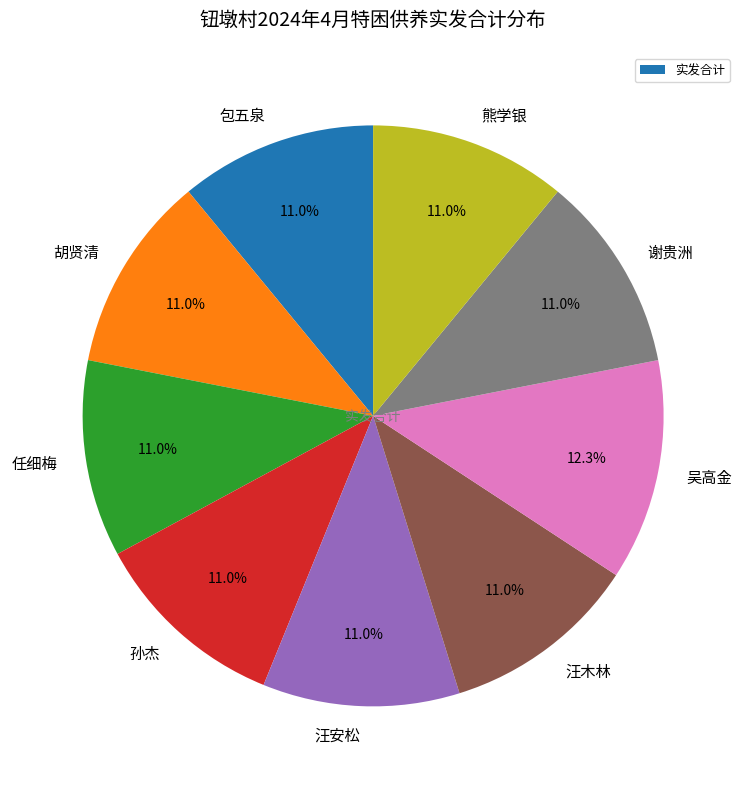

Does any single category account for the majority?

No